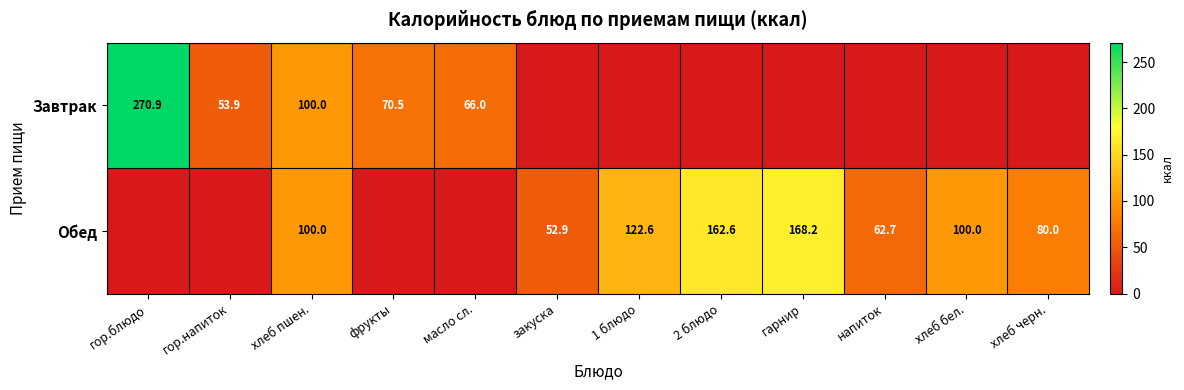

The Завтрак series shows 90.7 at масло сл.. True or false?

False